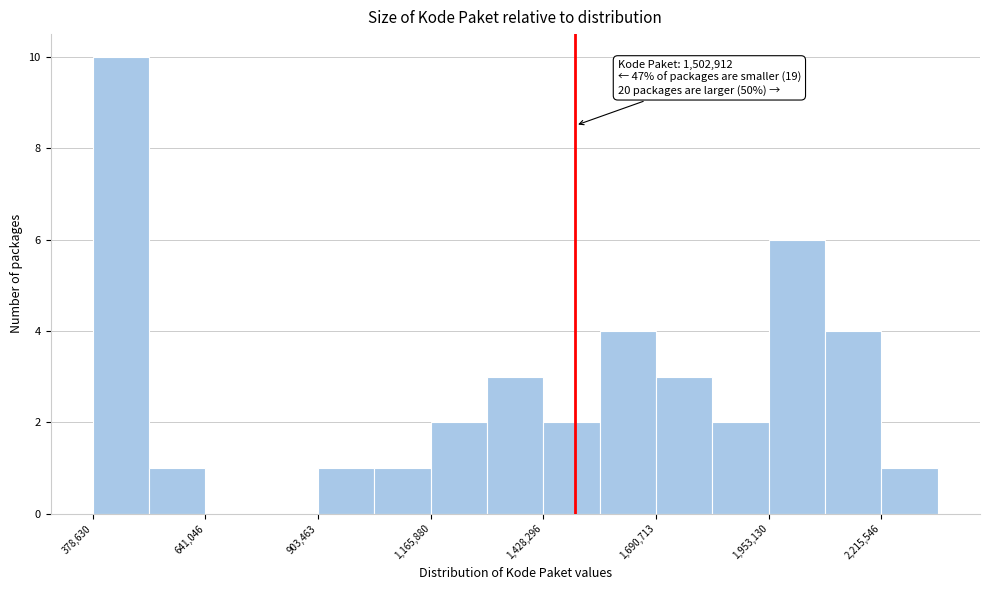

Around what value on the x-axis is the tallest bar? Give the approximate position of its centre, as read against the axis.

450000